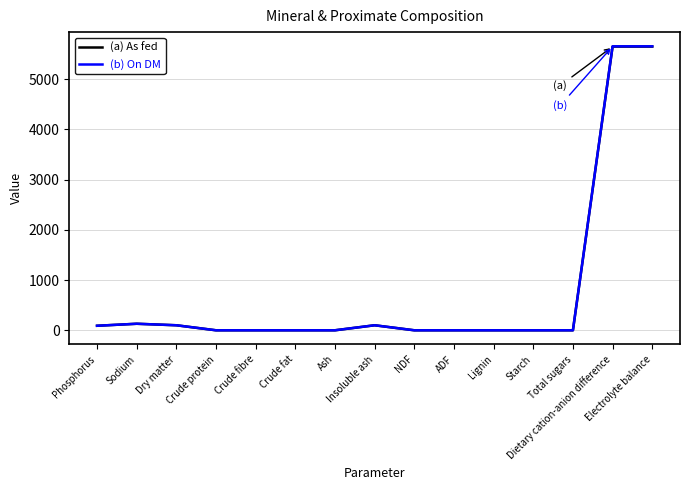

What is the maximum value shown in the chart?

5652.0